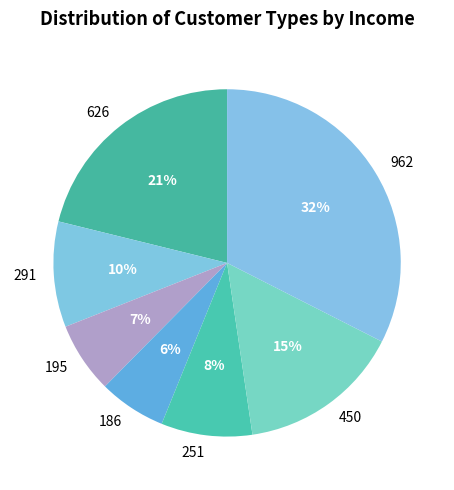

Which slice is the largest?

962